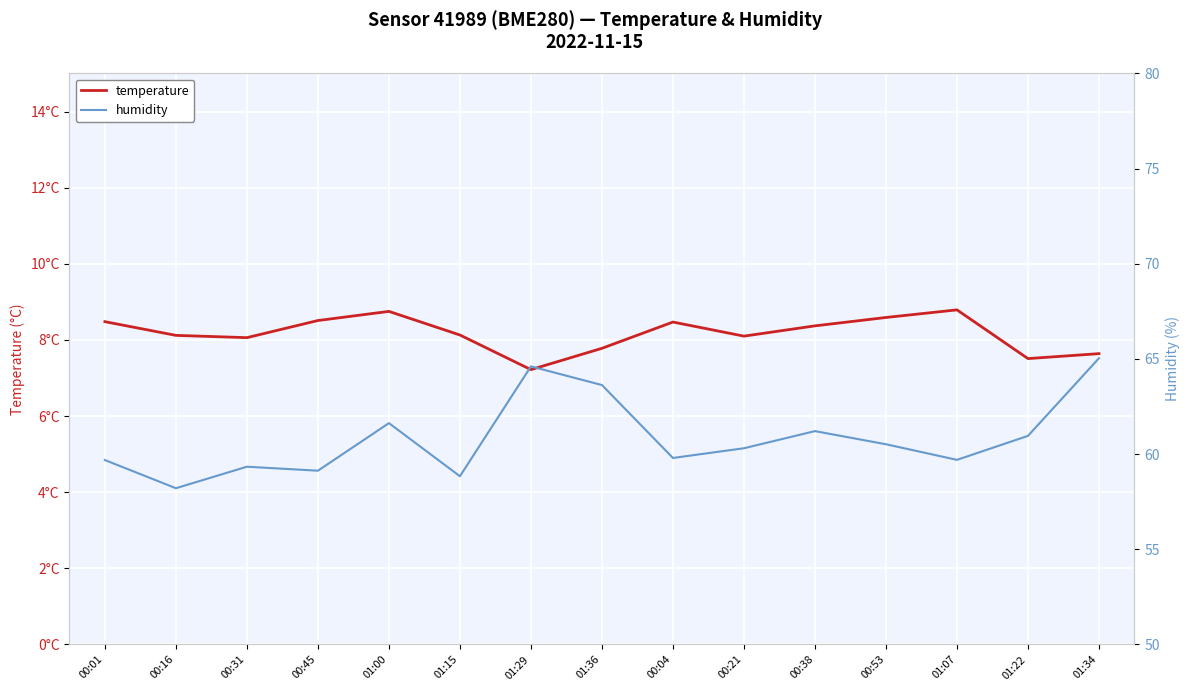

How many values in the temperature series are below 8?

4